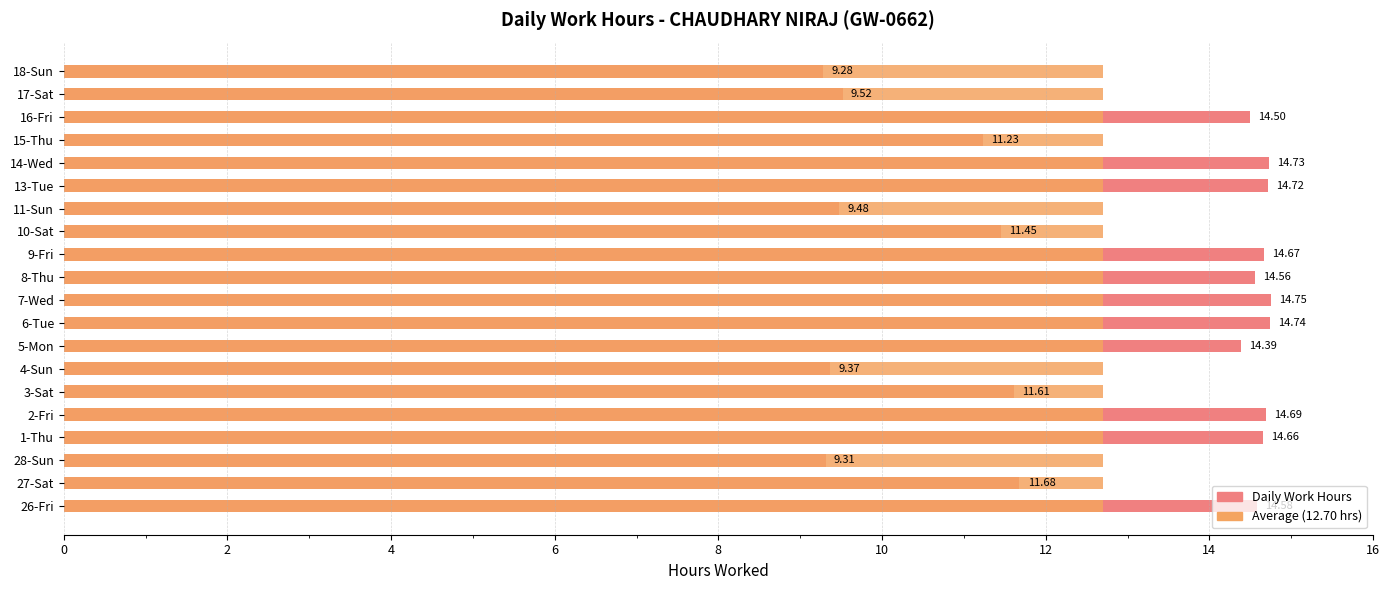

What is the sum of all Low (hours) values?

253.9